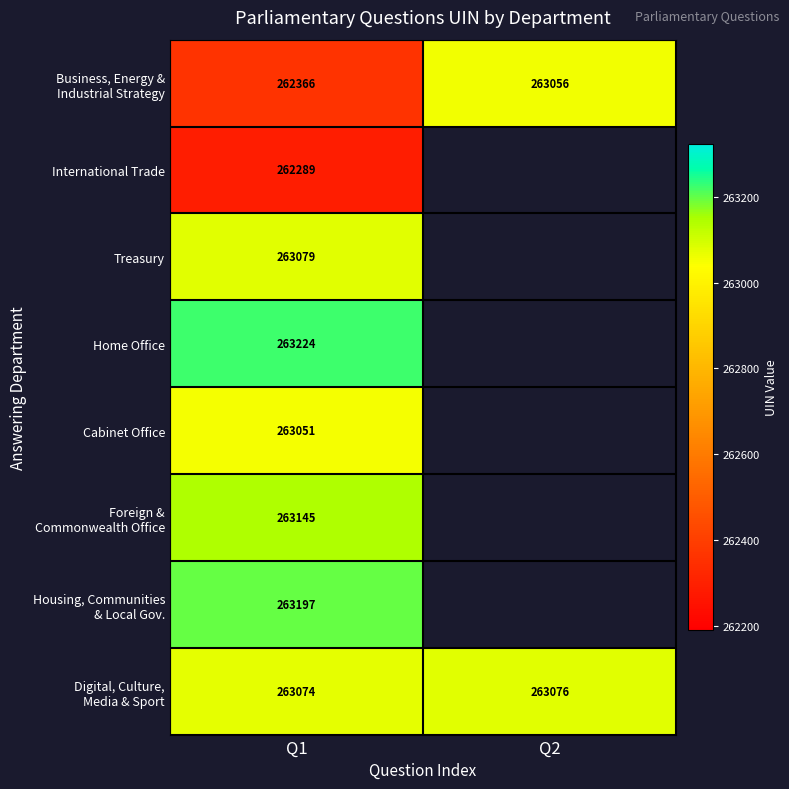

What is the total value across all series at Q1?

2103425